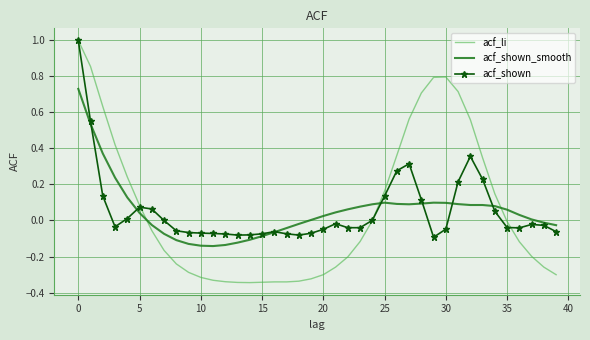

What is the maximum value for acf_li?

1.0